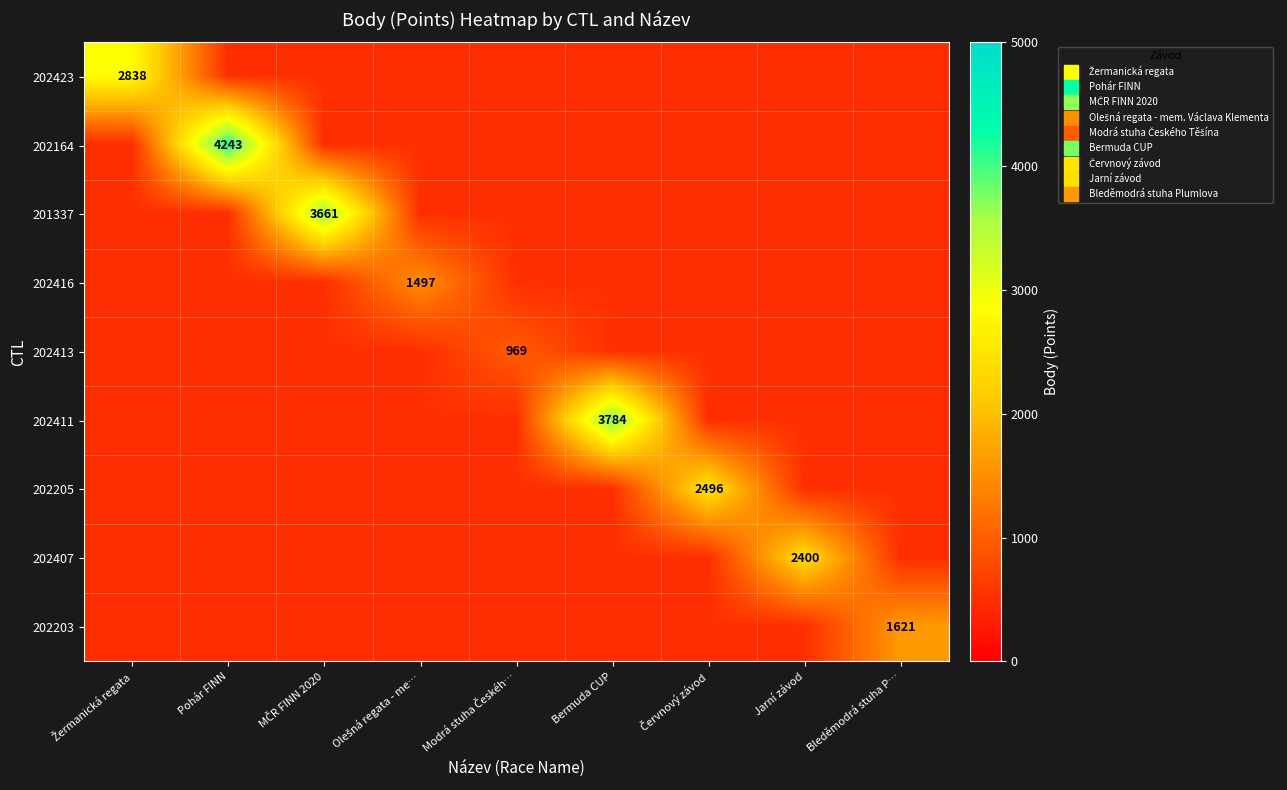

What is the difference between the maximum and minimum values in the 201337 series?

3161